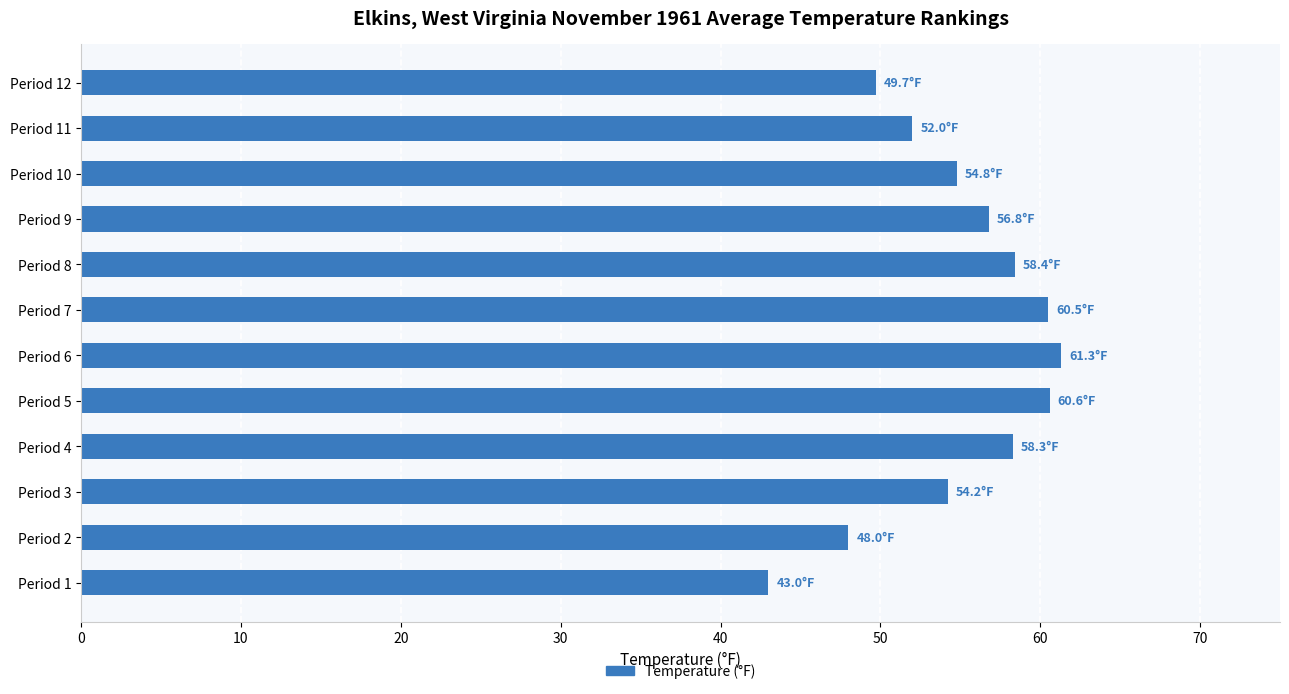

What is the maximum value shown in the chart?

61.3